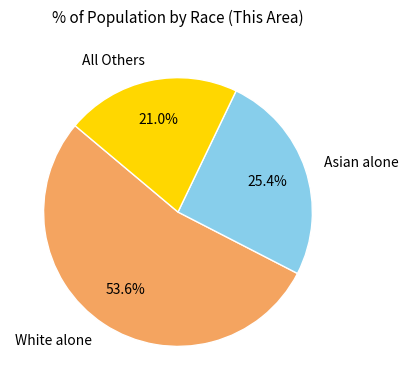

How many slices are in this pie chart?

3